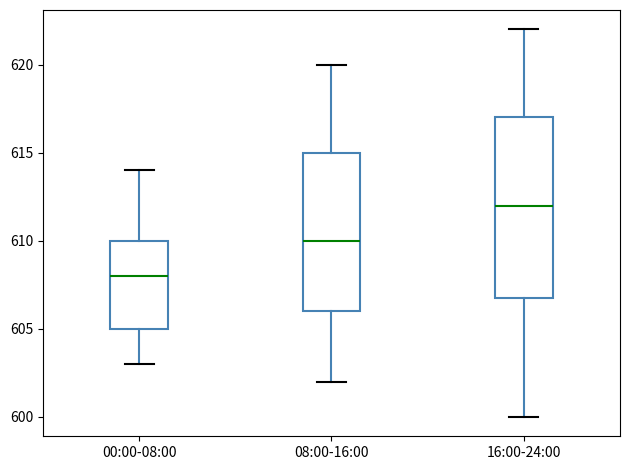

Reading left to right, transcribe this box plot: for each box, give where its median line is, the range the box spans, and where its two whiskers end, as read against the y-axis. The values are not printed on the chart, so give them approximately, as read against the axis.

00:00-08:00: median 608, box 605 to 610, whiskers 603 to 614
08:00-16:00: median 610, box 606 to 615, whiskers 602 to 620
16:00-24:00: median 612, box 607 to 617, whiskers 600 to 622